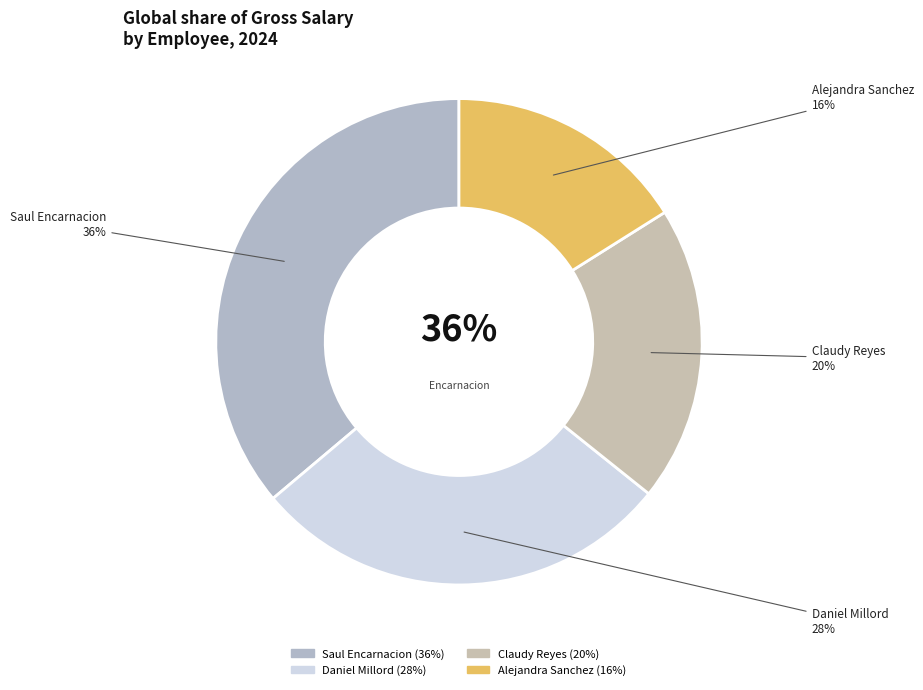

Between ALEJANDRA CAROLINA SANCHEZ and CLAUDY ANGREMI REYES CARRASCO, which is larger?

CLAUDY ANGREMI REYES CARRASCO